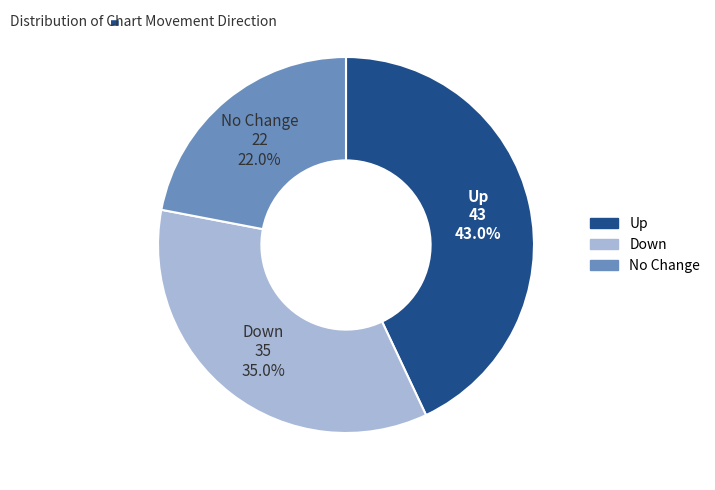

Is there any slice that represents more than half of the pie?

No